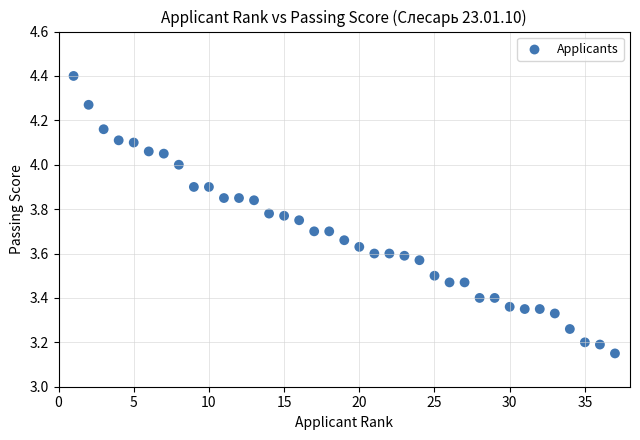

What is the range of X values (max minus min)?

36.0